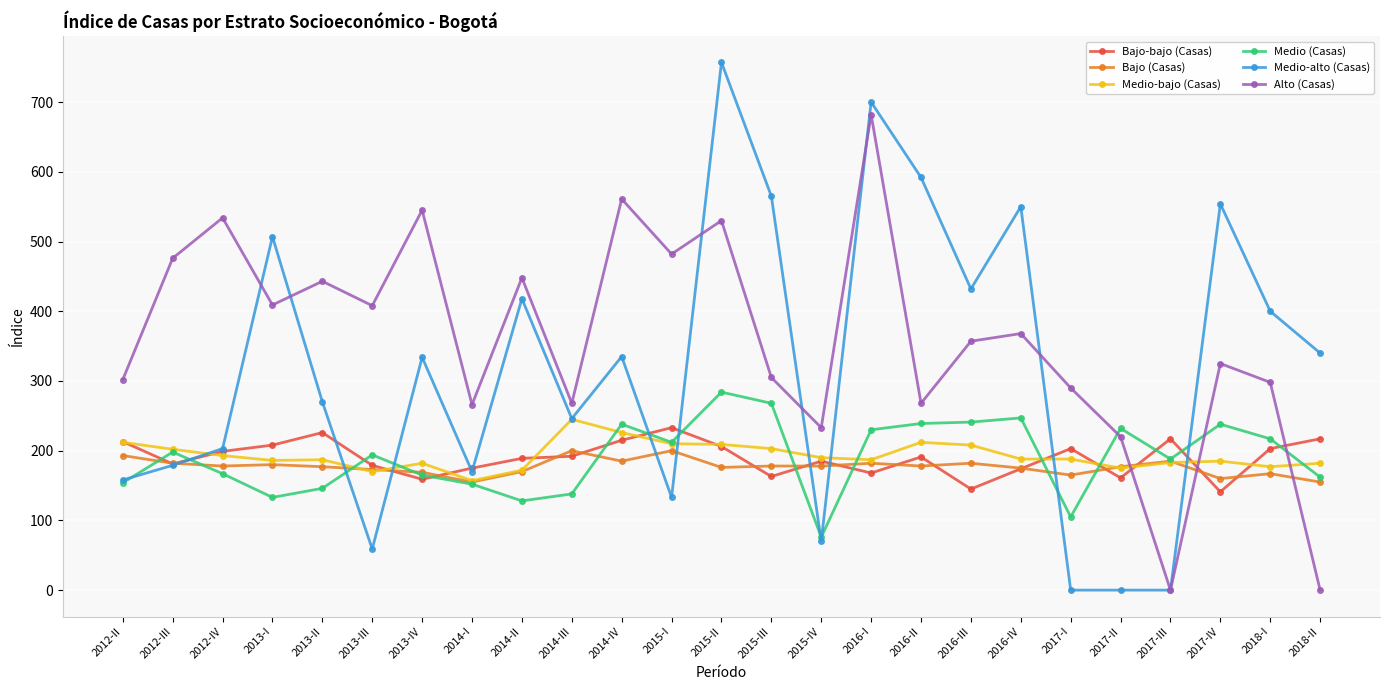

Which label corresponds to the largest value in the chart?

2015-II